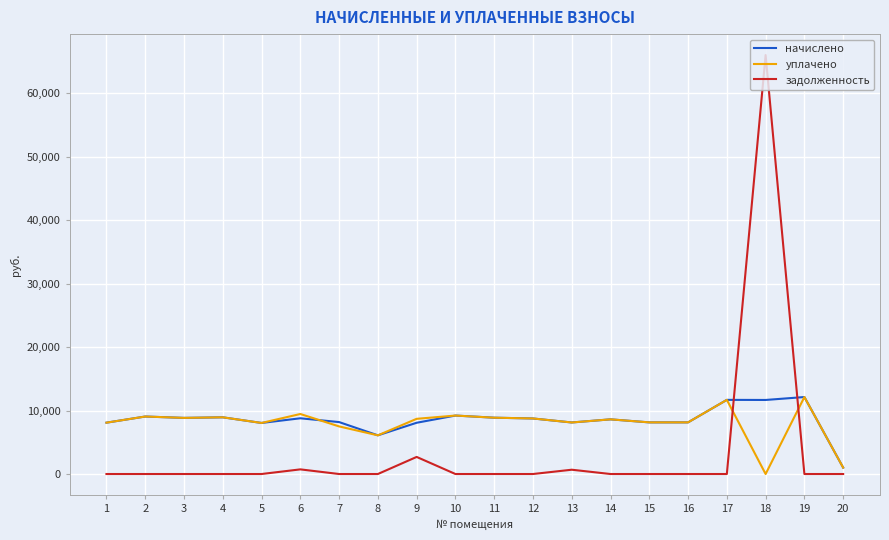

At 7, list the series in order from smallest to largest.

задолженность, уплачено, начислено